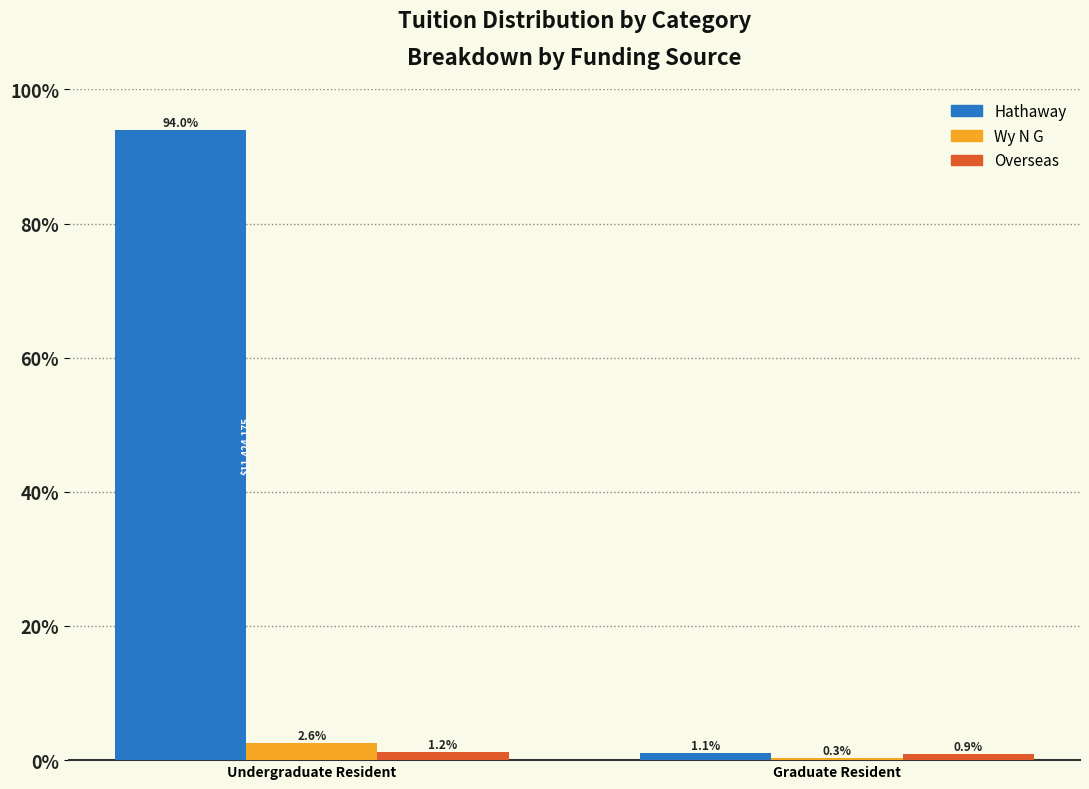

Reading left to right, extract all data points from this chart.

Hathaway: Undergraduate Resident=94.0	Graduate Resident=1.1
Wy N G: Undergraduate Resident=2.6	Graduate Resident=0.3
Overseas: Undergraduate Resident=1.2	Graduate Resident=0.9